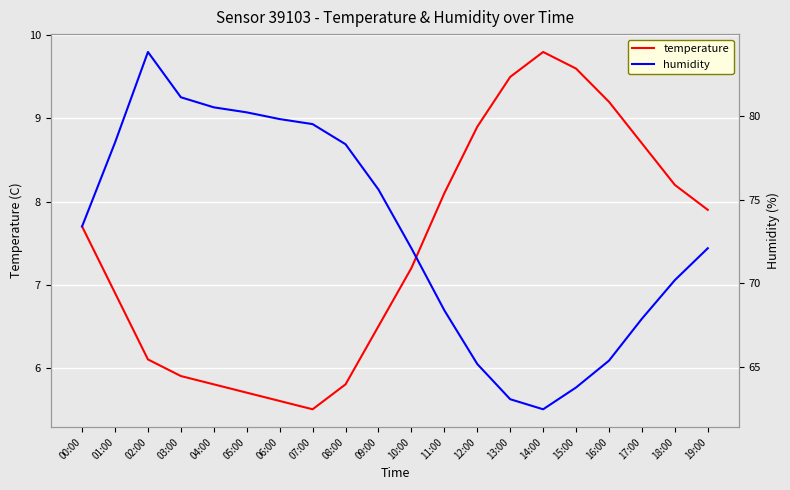

What is the average value of the temperature series?

7.4